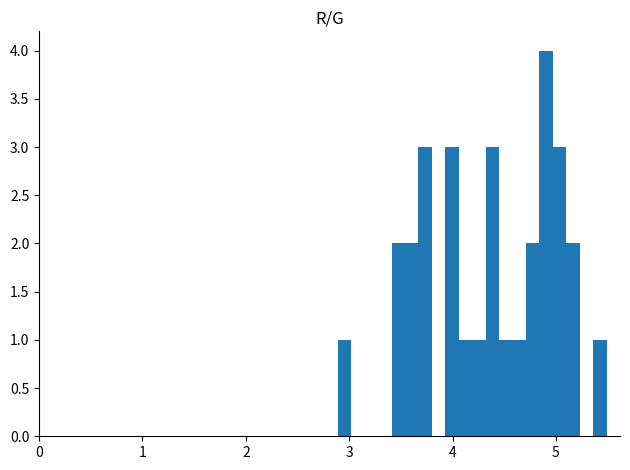

Around what value on the x-axis is the tallest bar? Give the approximate position of its centre, as read against the axis.

4.9